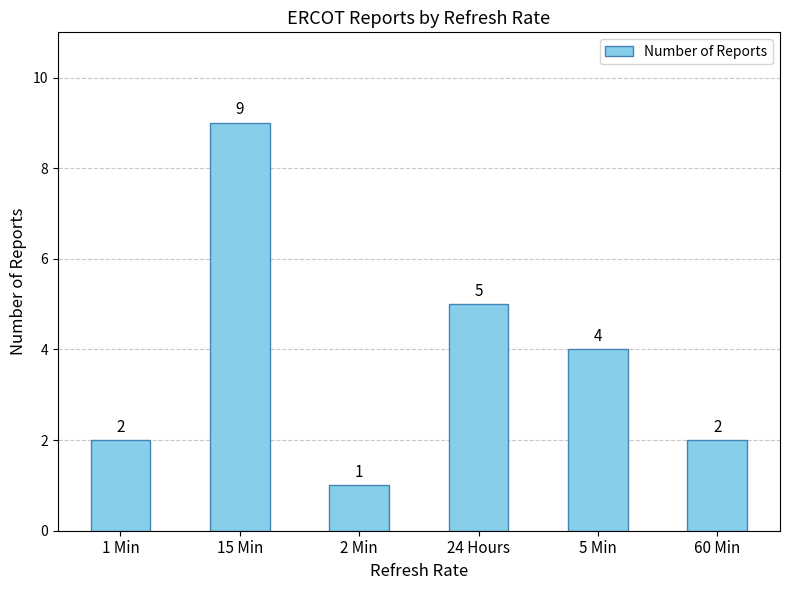

What is the value of the 5th bar from the left?

4